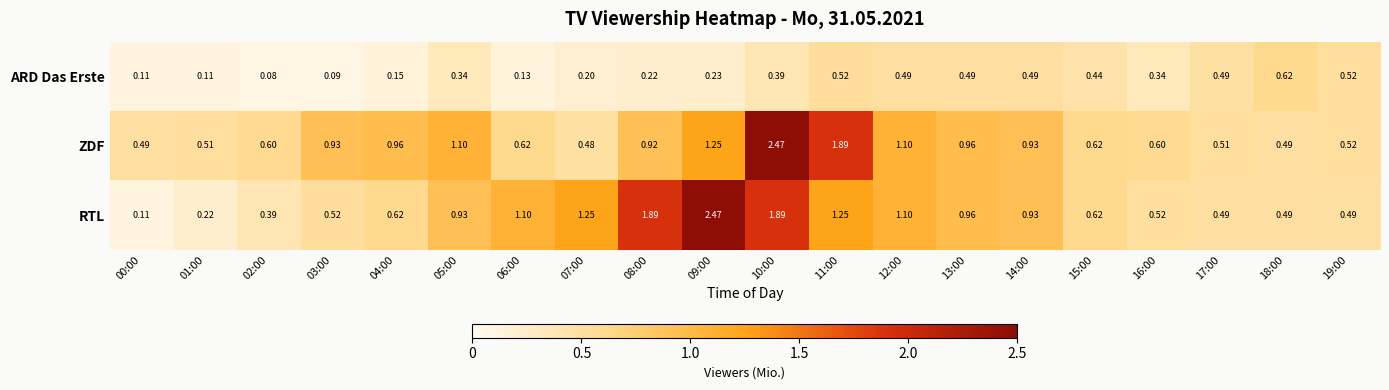

At how many categories does at least one series exceed 1?

8